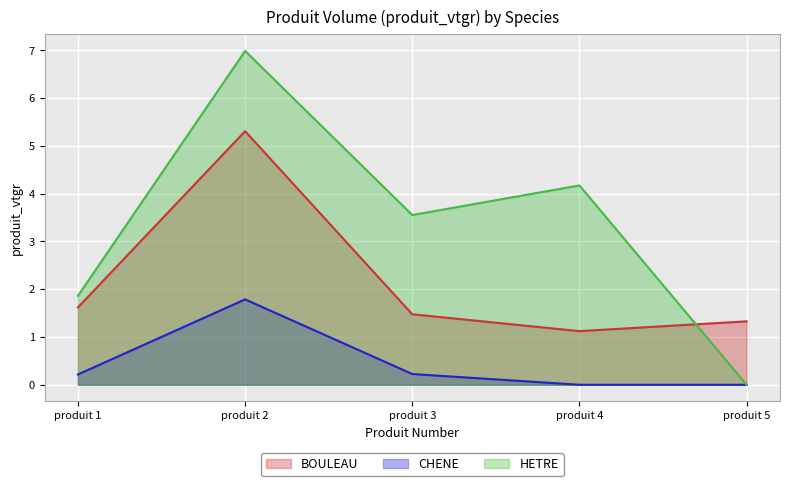

What is the average value of the CHENE series?

0.4